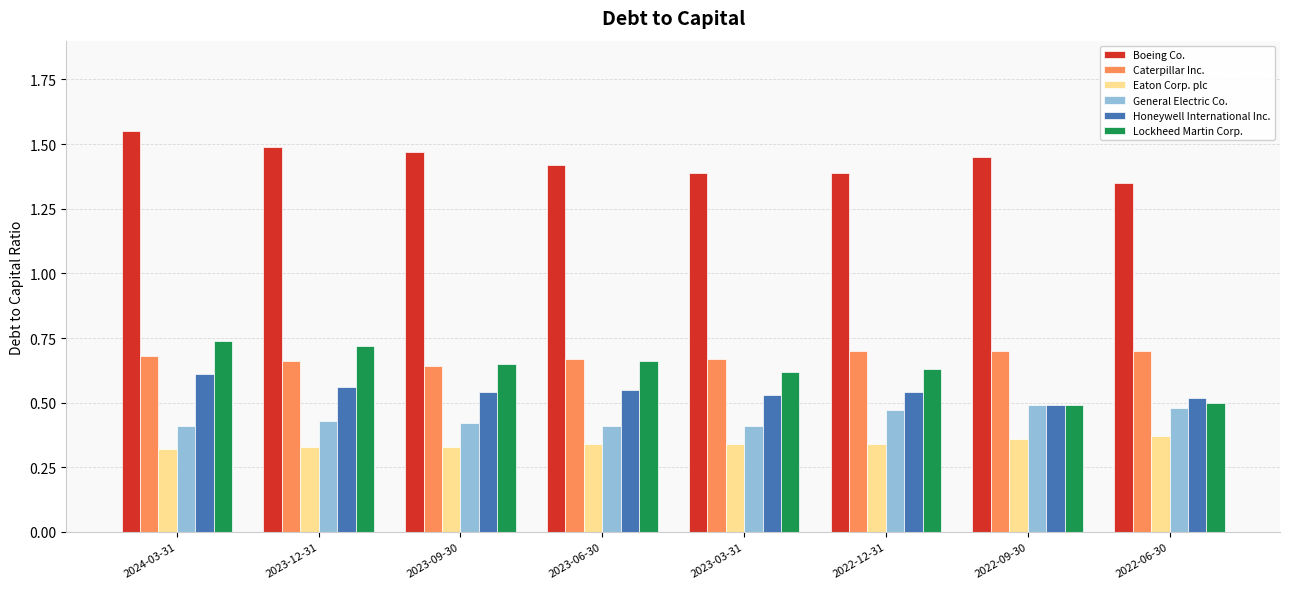

Which category has the highest value across all series?

2024-03-31